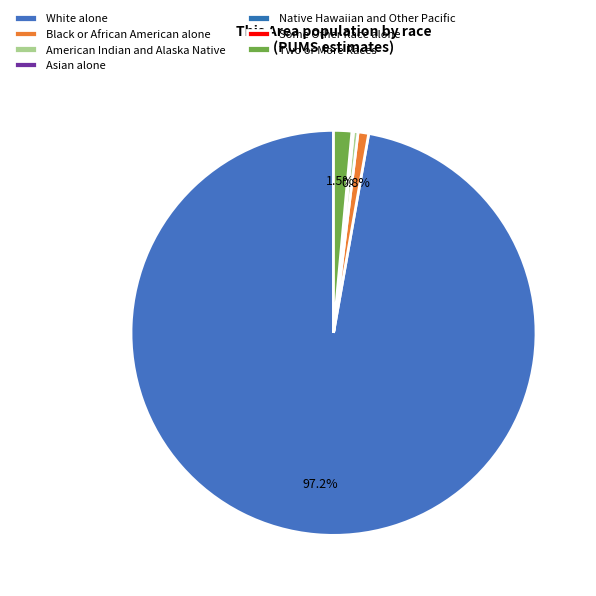

Between White alone and Some Other Race alone, which is larger?

White alone